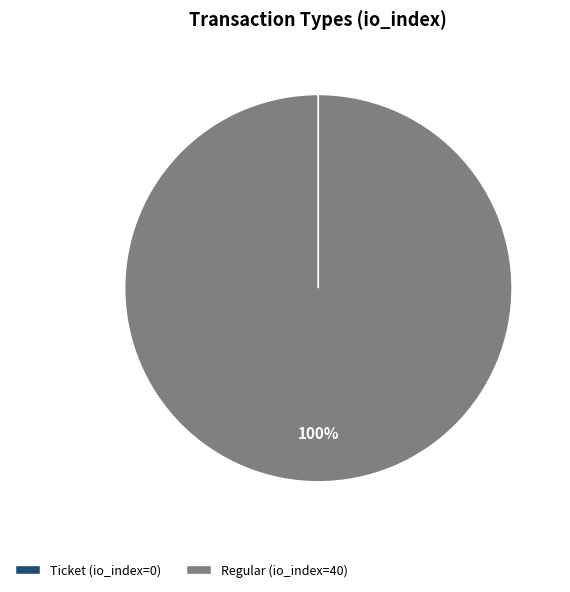

Which category has the biggest portion of the pie?

Regular (io_index=40)